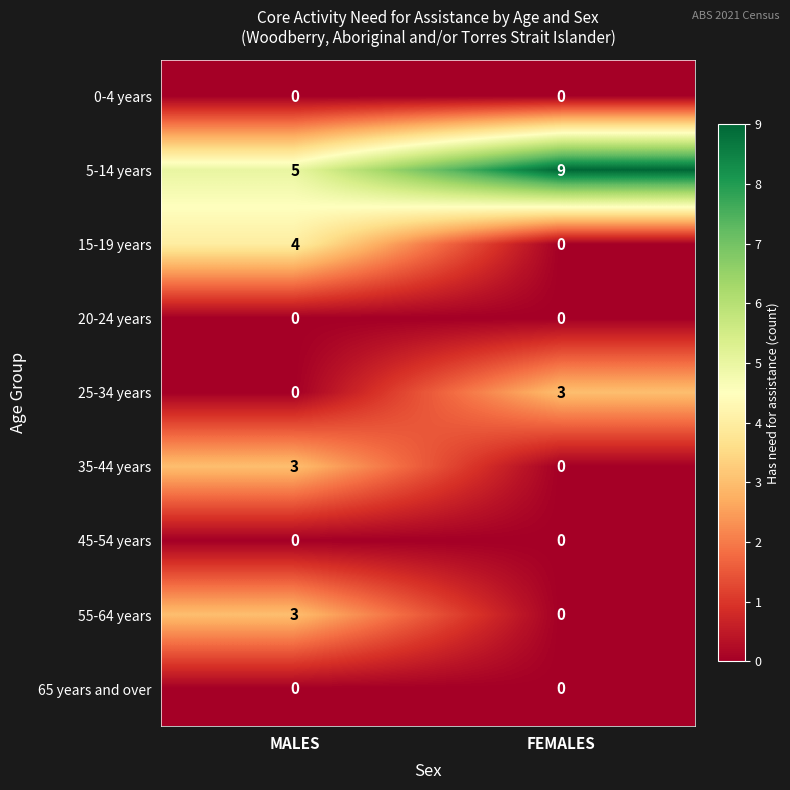

At which label is 55-64 years closest to 1?

FEMALES